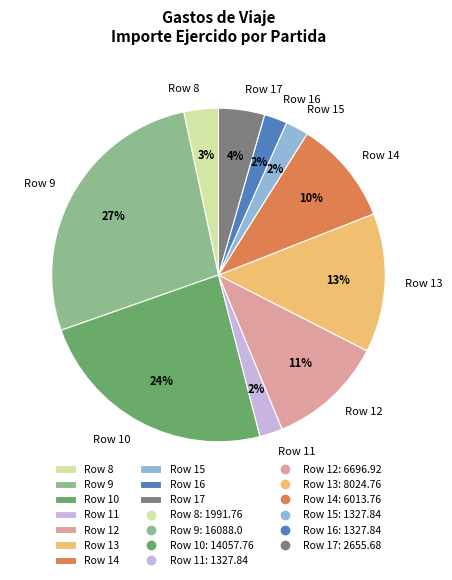

Is the sum of Row 10 and Row 8 greater than half?

No